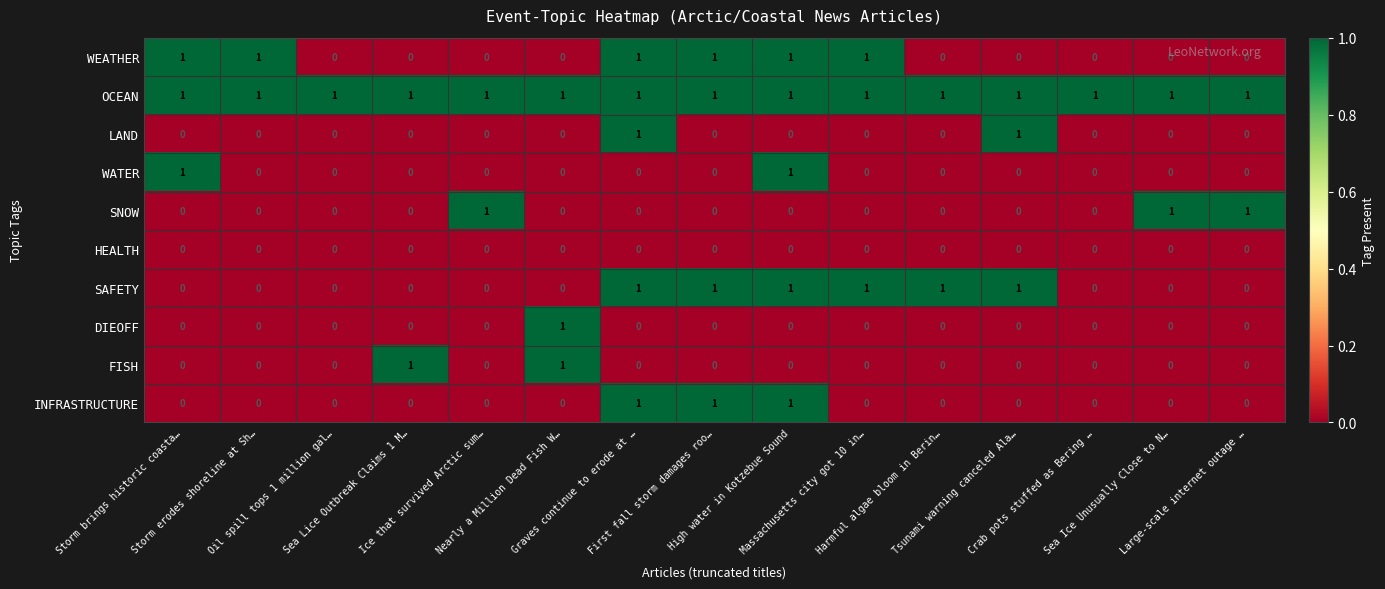

What is the sum of all WEATHER values?

6